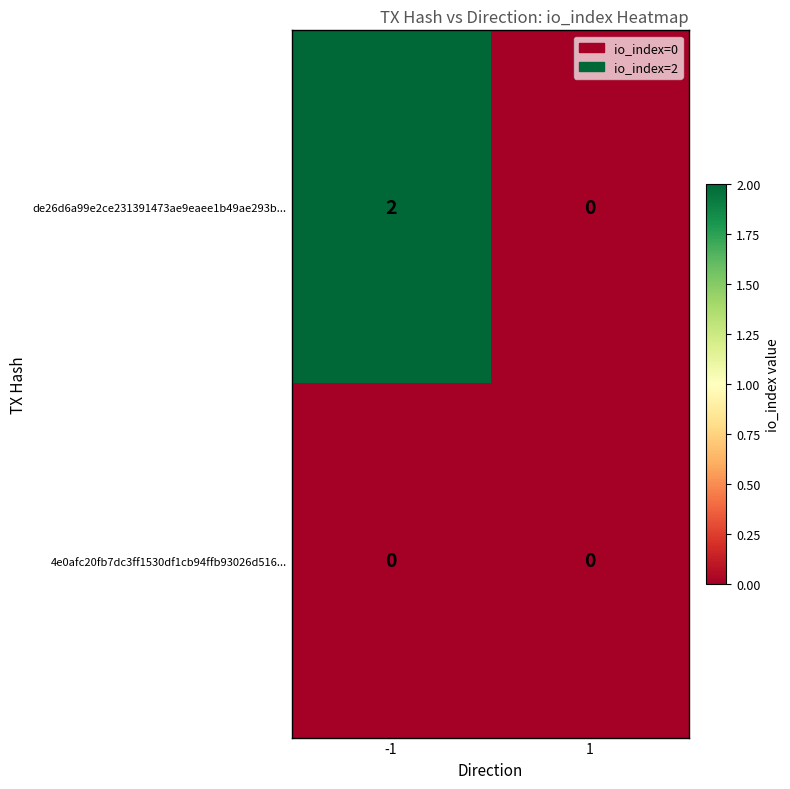

Rank the series by their maximum value, from highest to lowest.

de26d6a99e2ce231391473ae9eaee1b49ae293b..., 4e0afc20fb7dc3ff1530df1cb94ffb93026d516...